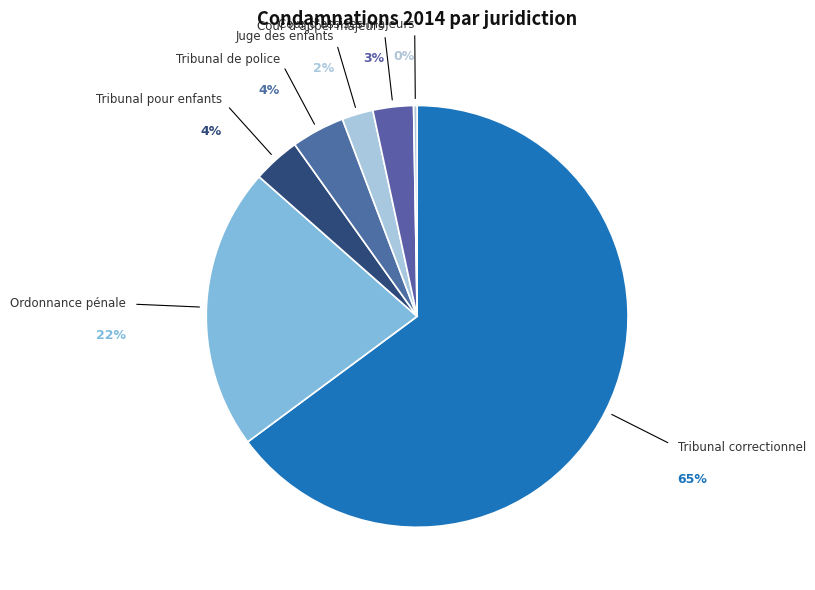

Is there any slice that represents more than half of the pie?

Yes